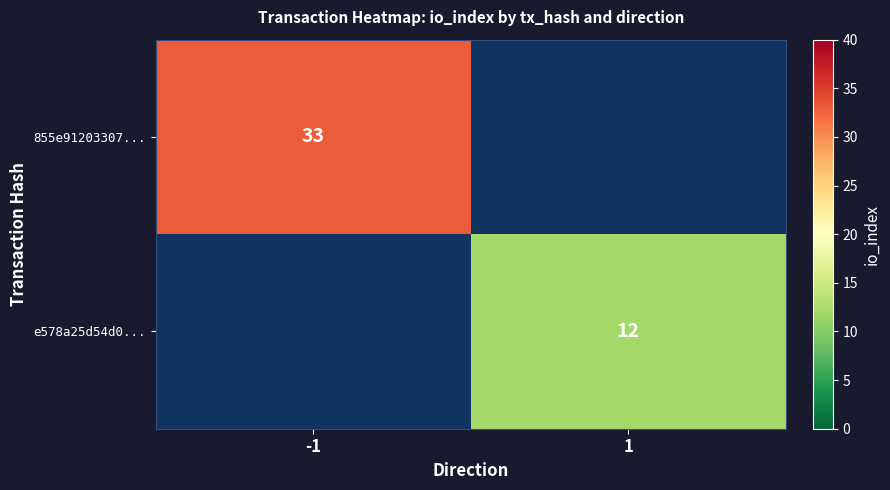

Is it true that 855e91203307... equals 33 at -1?

True